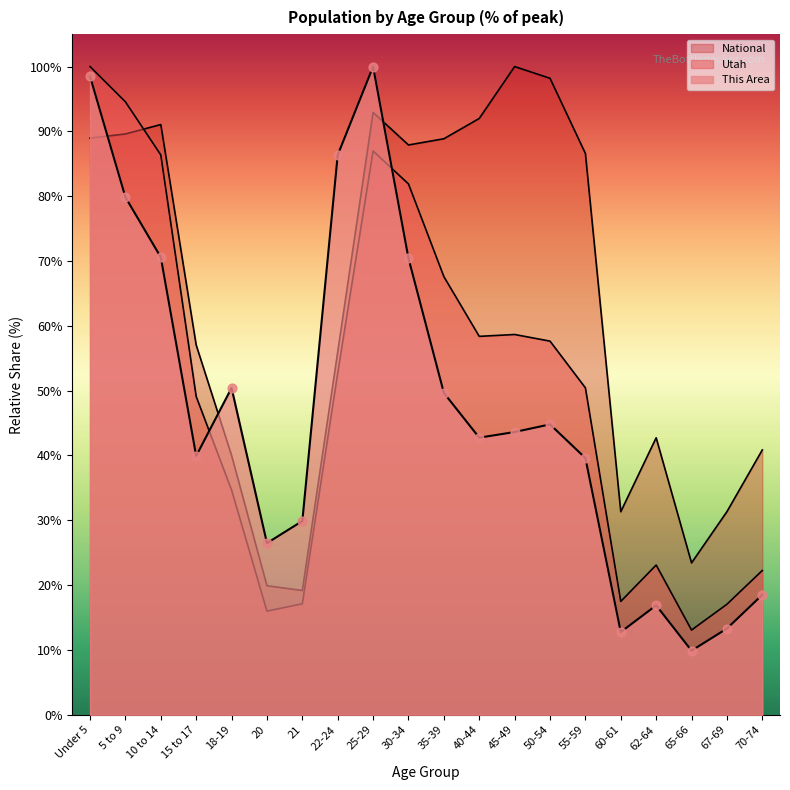

At how many categories does at least one series exceed 69?

11